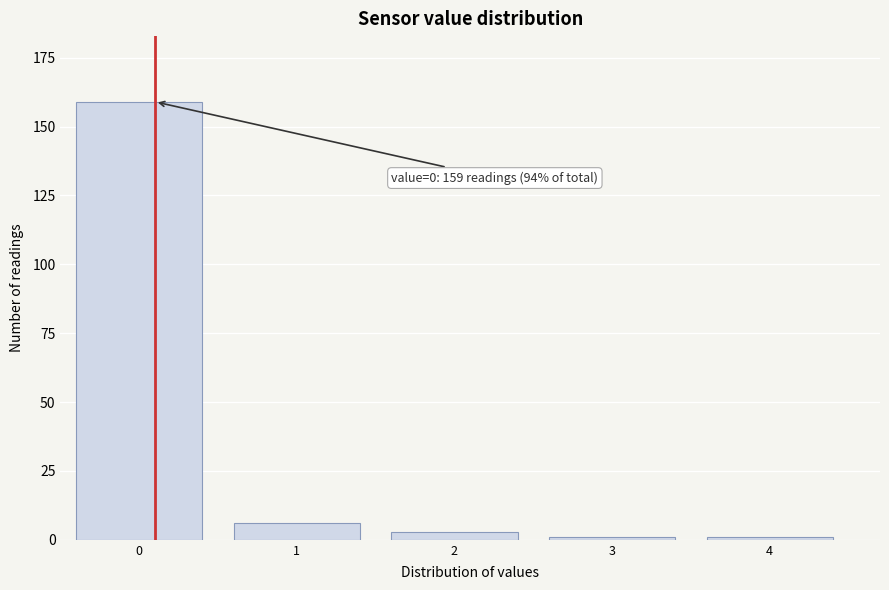

Reading left to right, extract all data points from this chart.

0=159	1=6	2=3	3=1	4=1